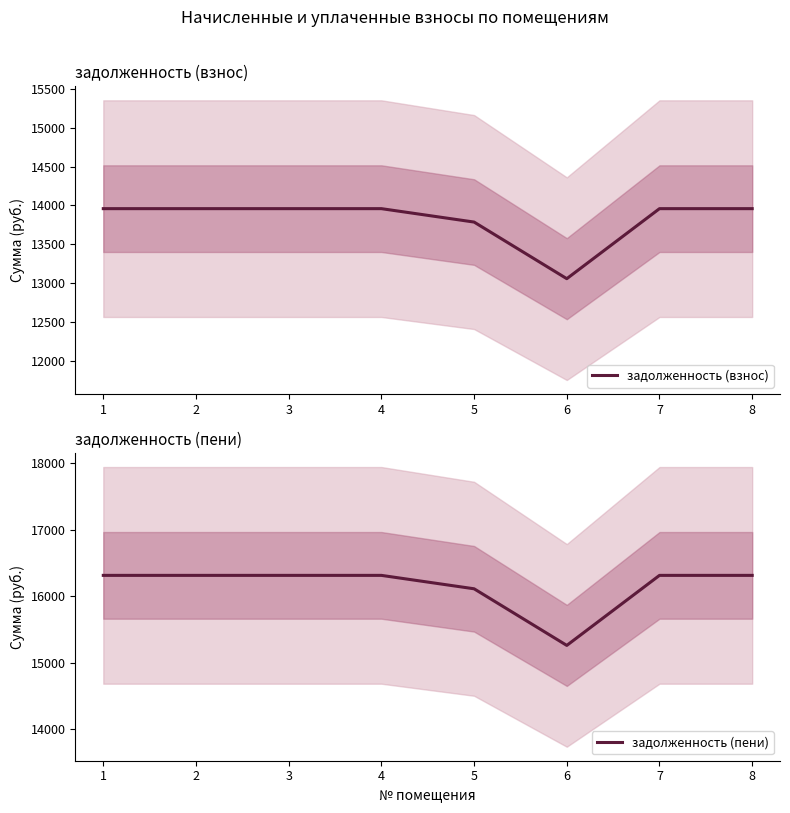

Reading left to right, what are all the values shown in this chart?

задолженность (взнос): 1=13958.4	2=13958.4	3=13958.4	4=13958.4	5=13785.6	6=13056.0	7=13958.4	8=13958.4
задолженность (пени): 1=16313.9	2=16313.9	3=16313.9	4=16313.9	5=16111.9	6=15259.2	7=16313.9	8=16313.9